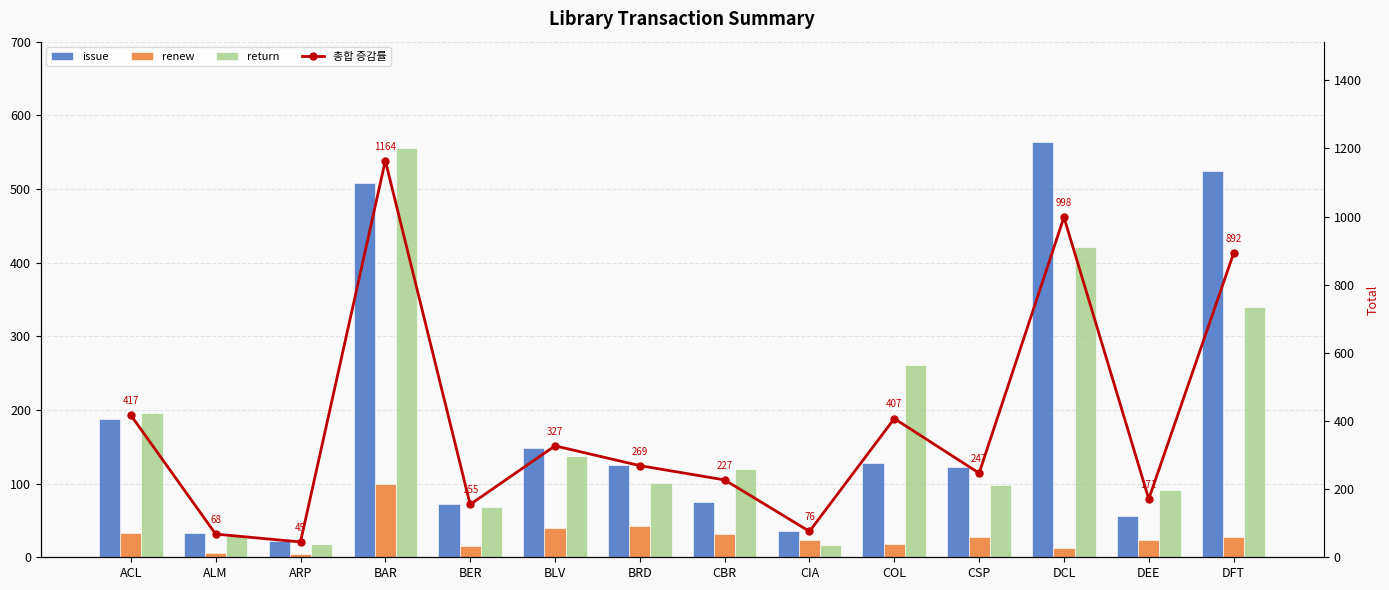

What is the spread (max minus min) of values at ALM?

62